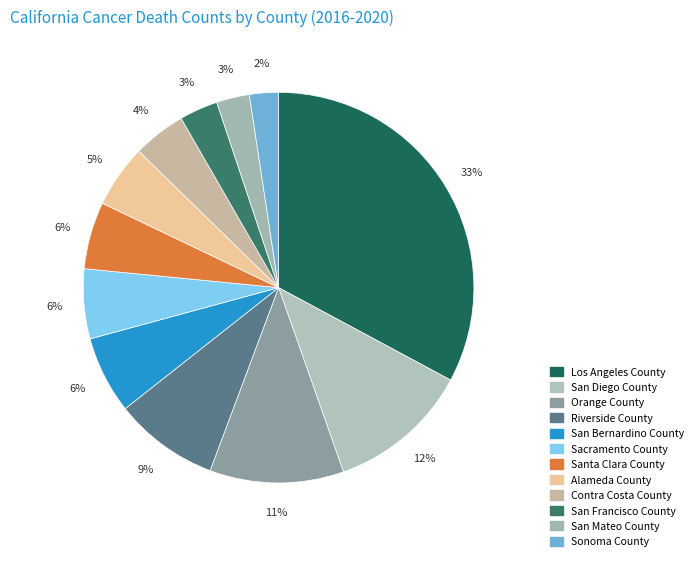

To the nearest percent, what portion does San Francisco County represent?

3%